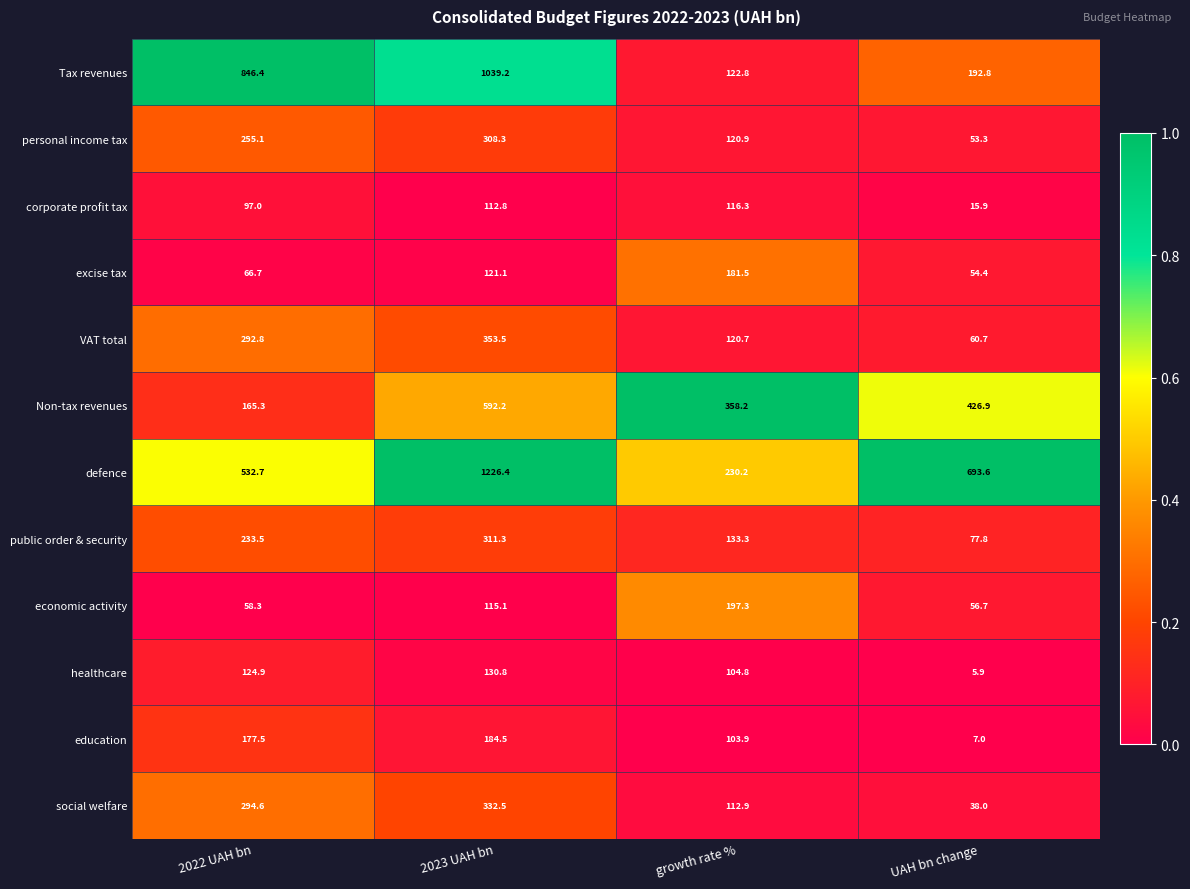

Where does the Non-tax revenues series first go above 426?

2023 UAH bn